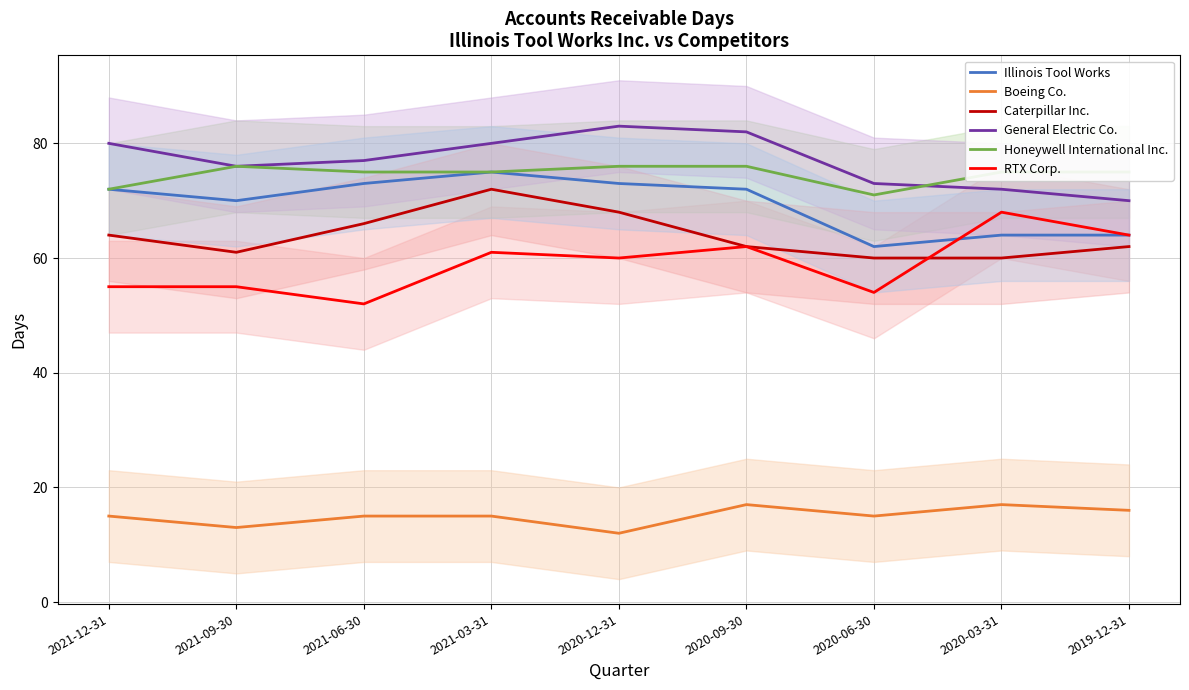

Count the number of categories in the chart.

9